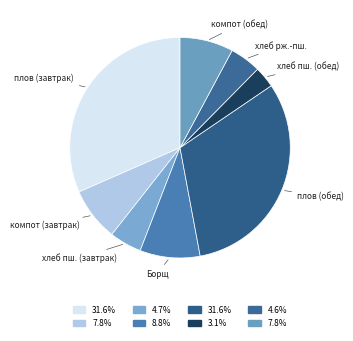

What is the smallest slice in the pie chart?

хлеб пшеничный (обед)